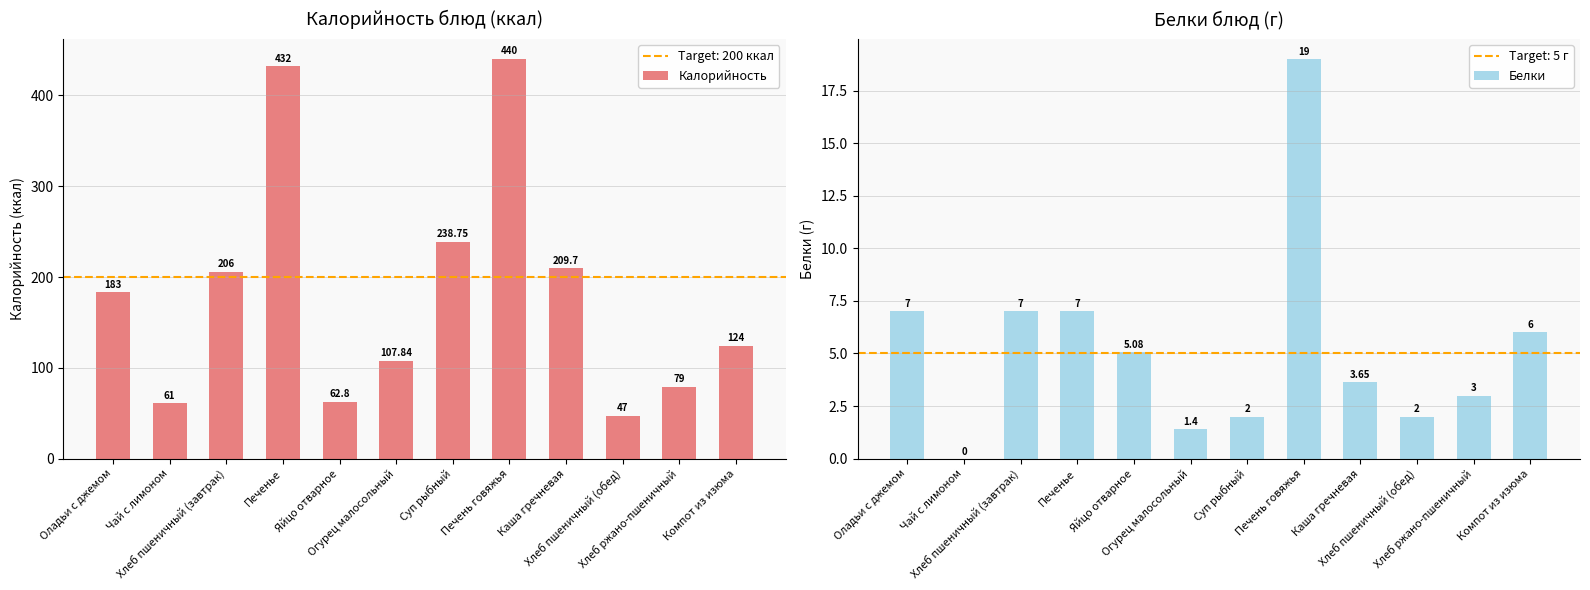

The Калорийность series shows 695.0 at Печенье. True or false?

False